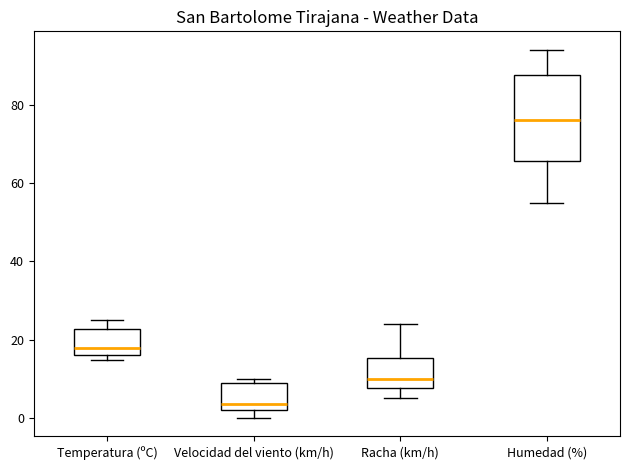

Which box's median line is the lowest?

Velocidad del viento (km/h)